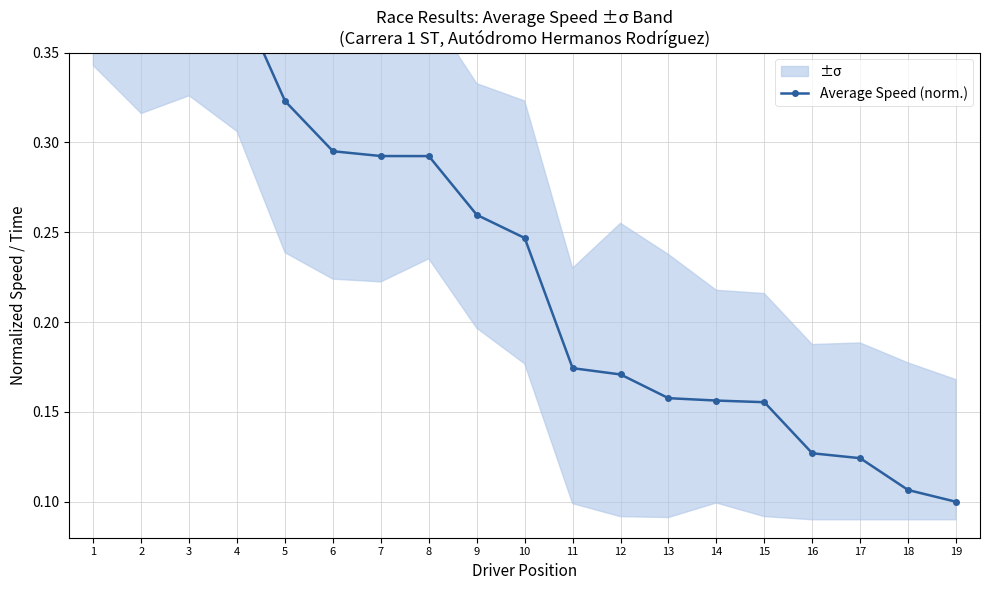

What is the value of the 6th point from the left?

0.3